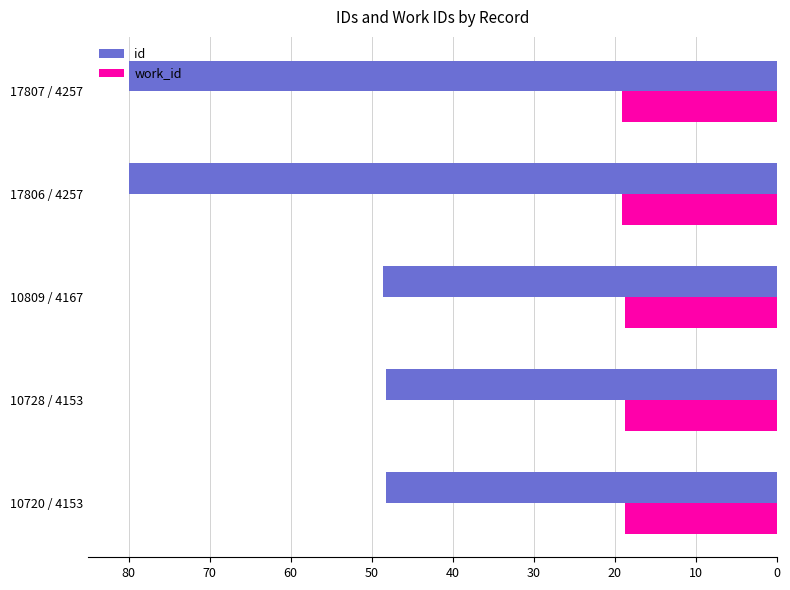

At how many categories does at least one series exceed 28?

5